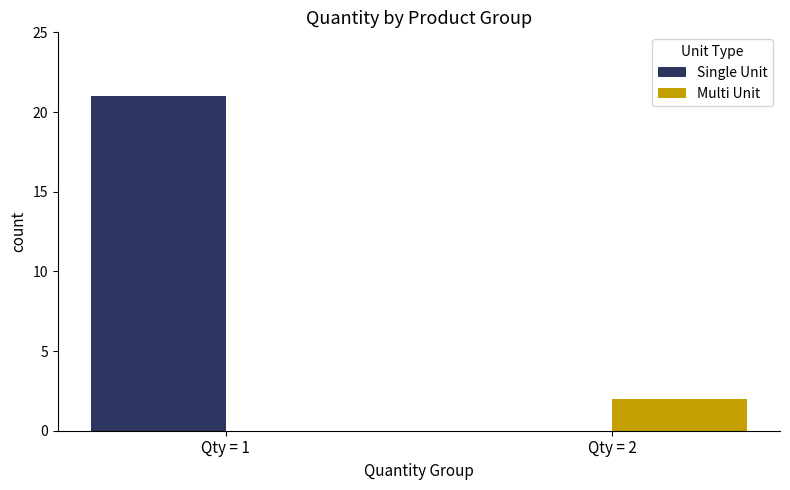

What is the maximum value for Single Unit?

21